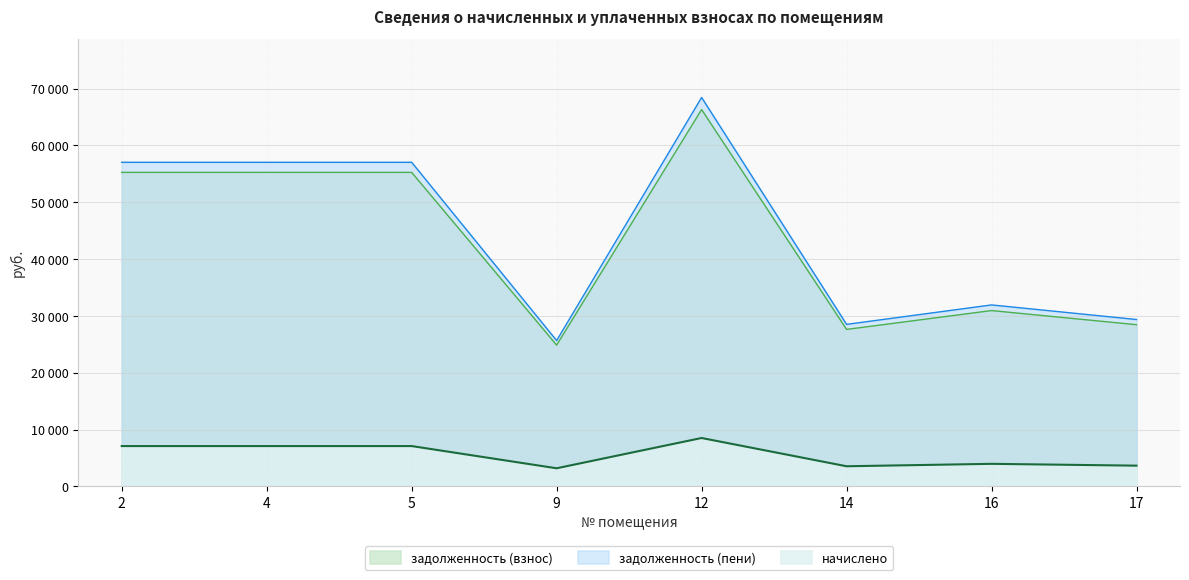

Rank the categories by начислено value from highest to lowest.

12, 2, 4, 5, 16, 17, 14, 9